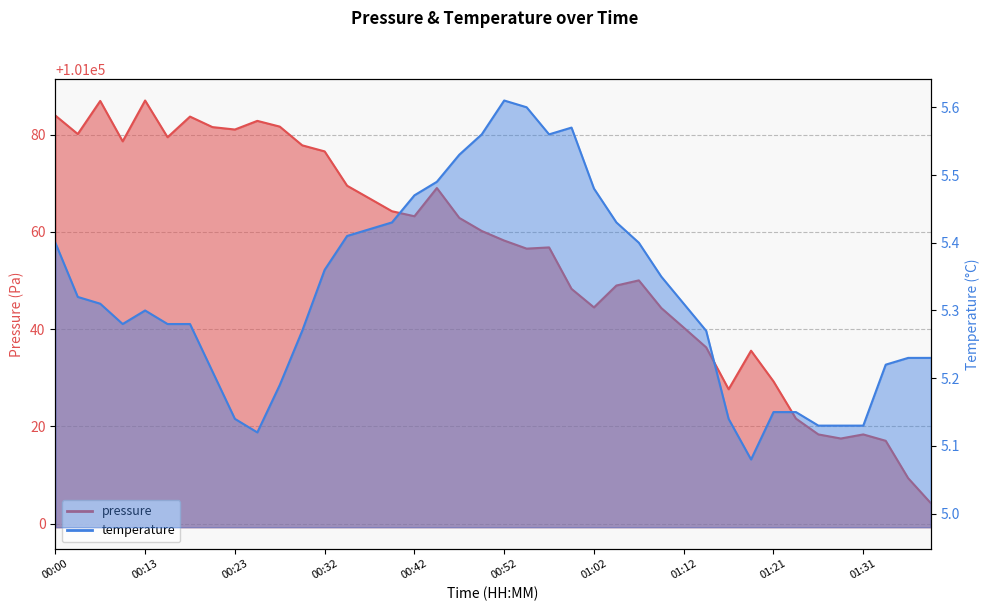

What is the sum of the temperature values at 00:50 and 01:16?

10.7